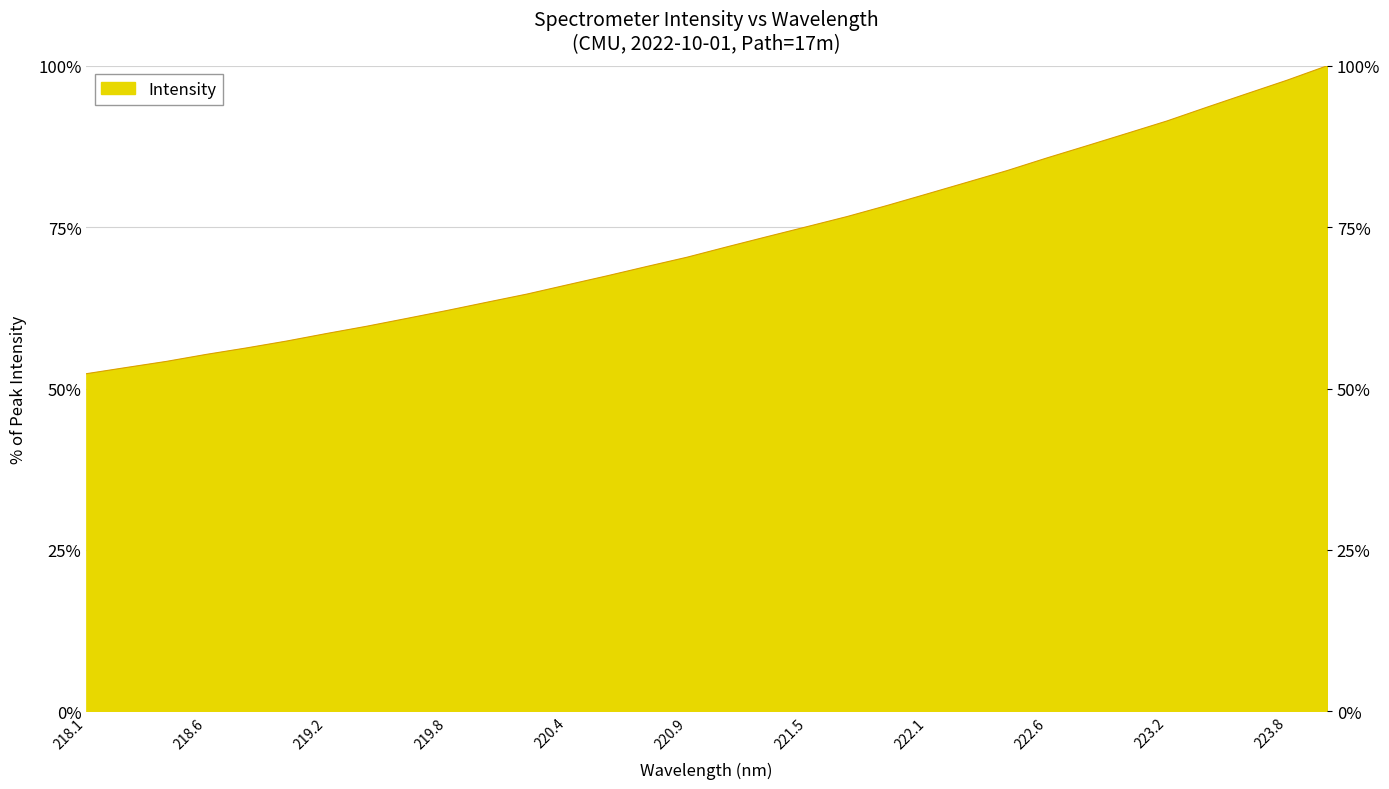

The chart shows a value of 87.6 at 222.8355. True or false?

True